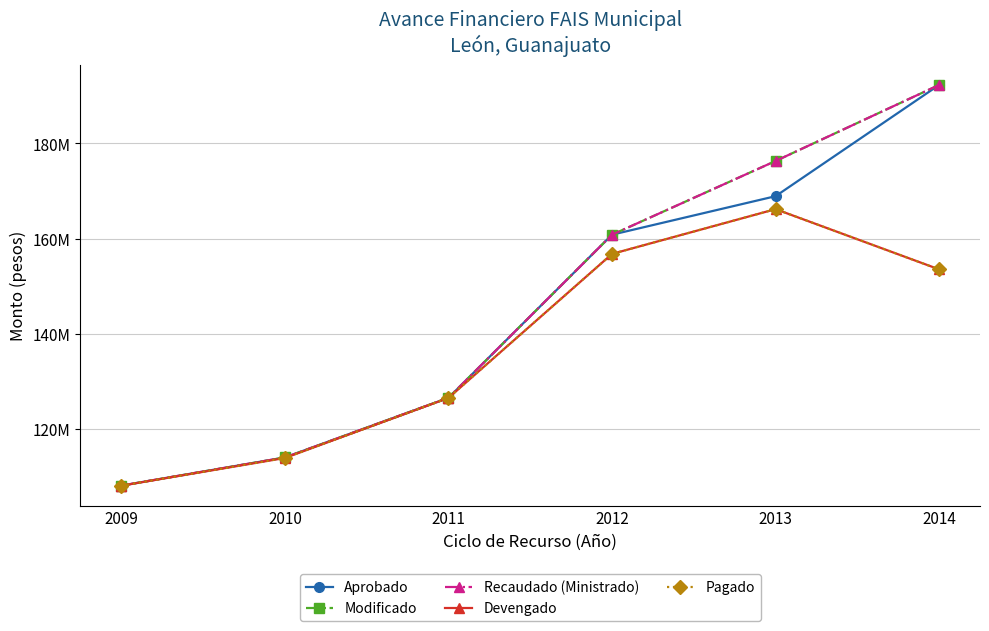

Is this an area chart (filled region under the line)?

No